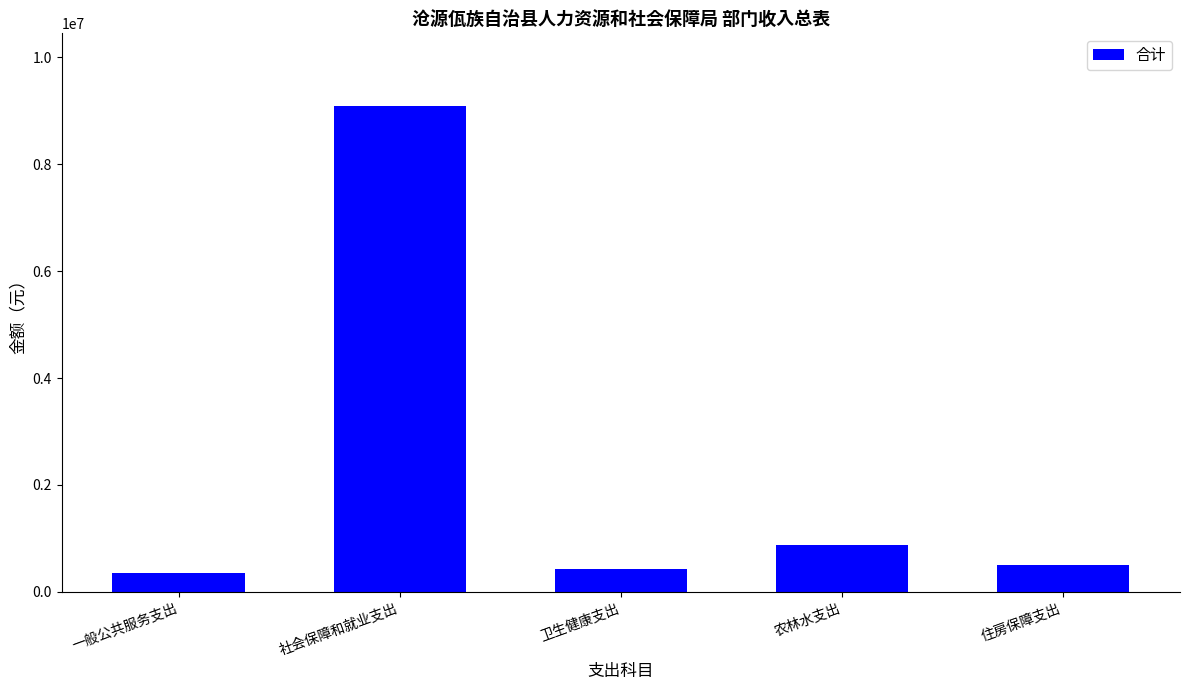

Is it true that the value at 住房保障支出 is 504549.5?

True